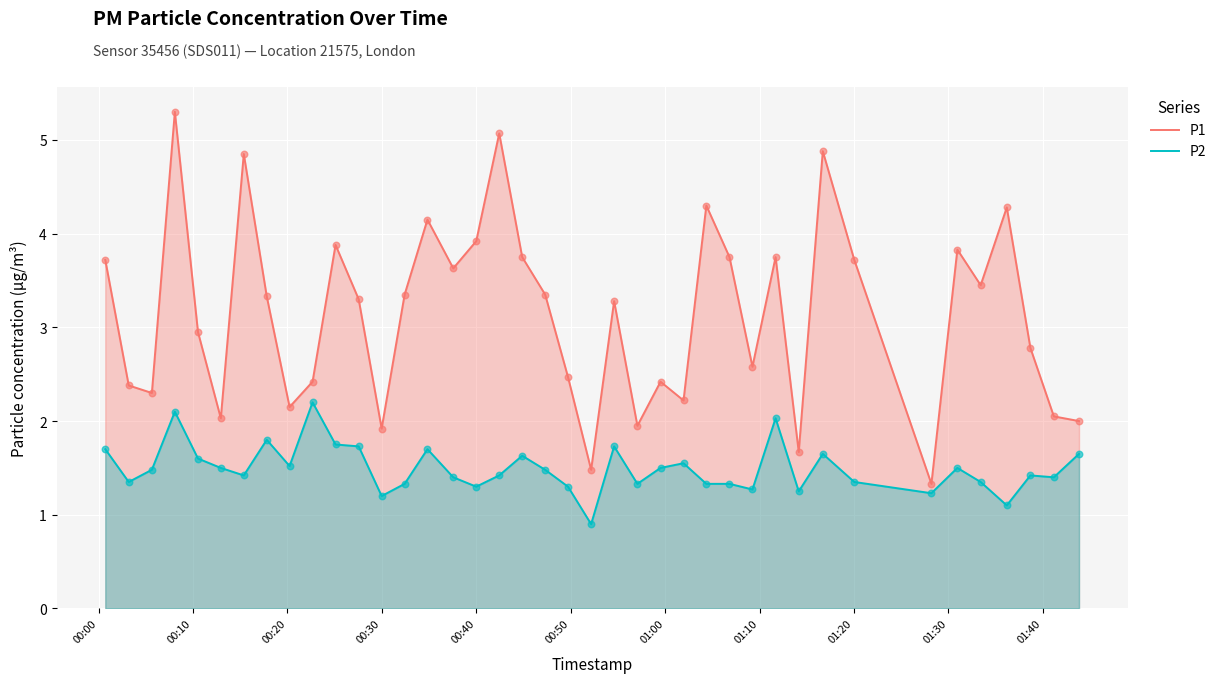

At how many categories does at least one series exceed 3?

22